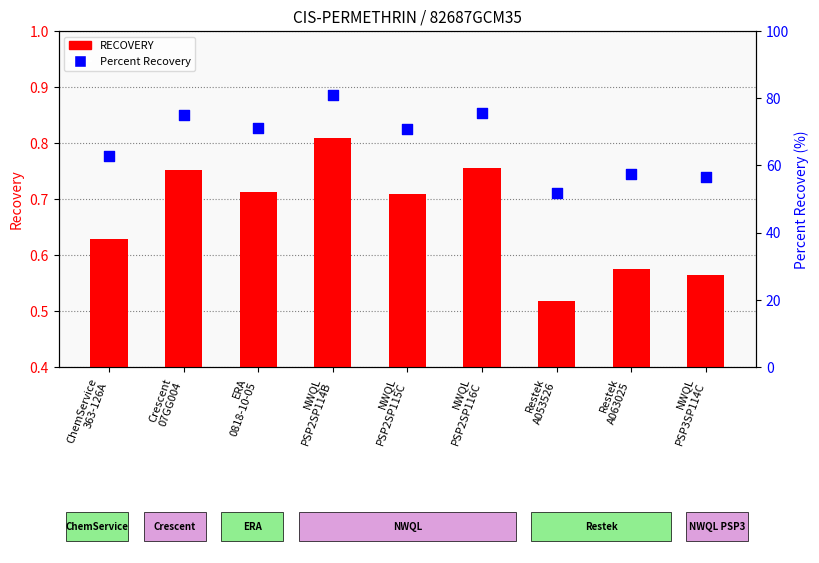

At which category is the sum across all series the highest?

NWQL
PSP2SP114B